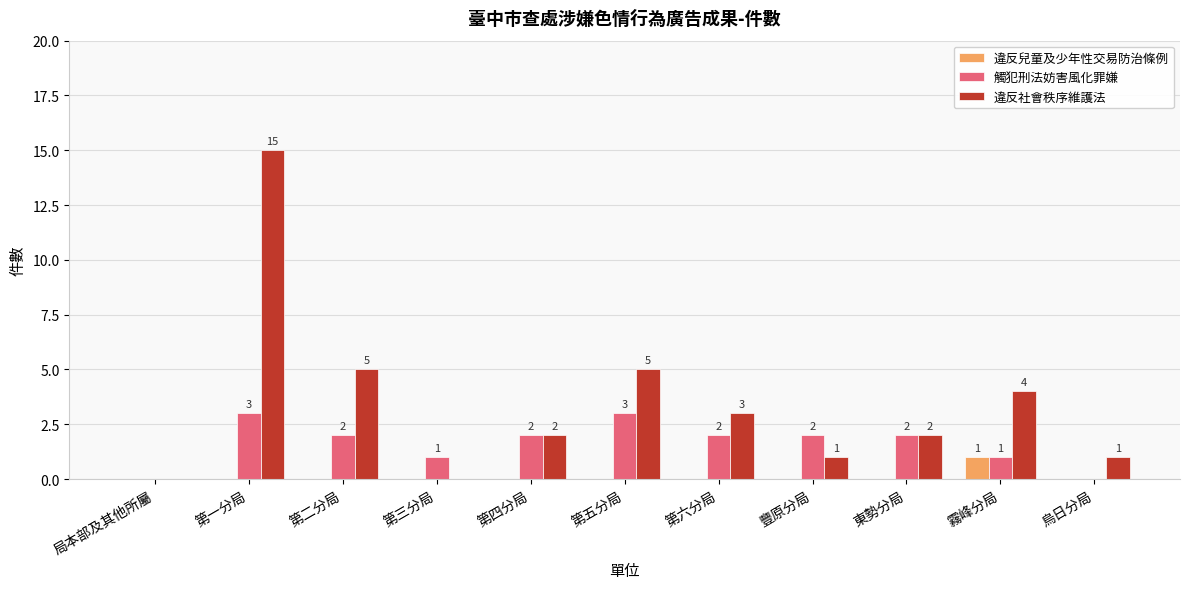

True or false: 觸犯刑法妨害風化罪嫌 has a value of 1 at 豐原分局.

False